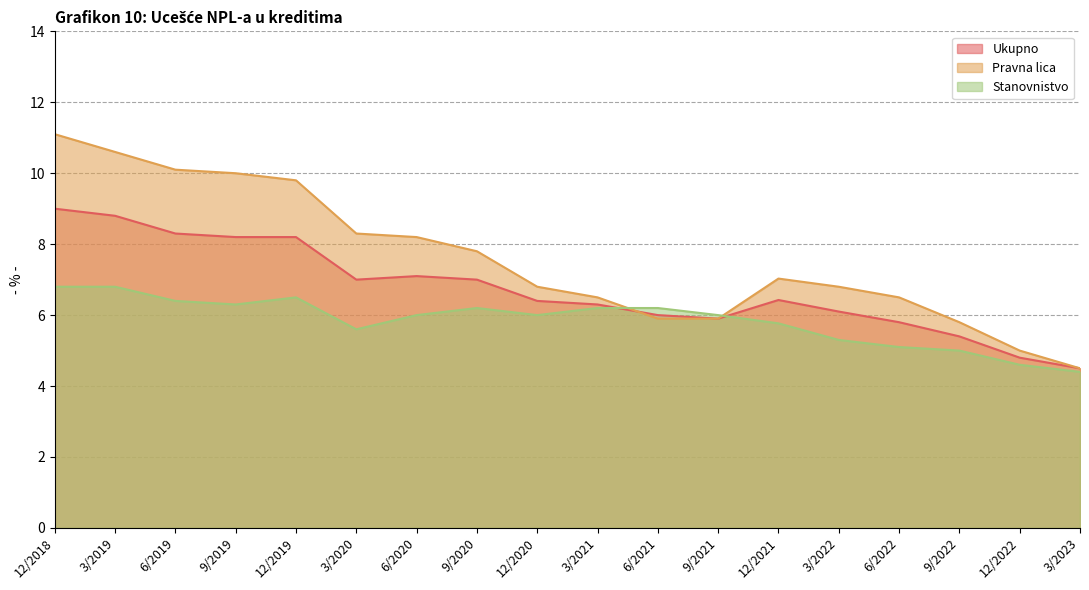

What position from the right is 9/2020?

11